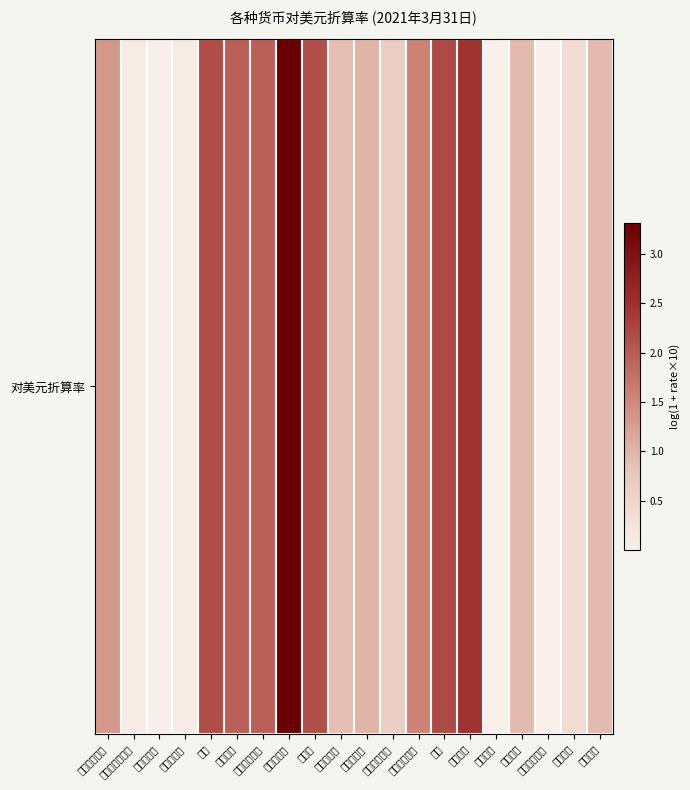

What is the difference between the maximum and minimum values?

3.3